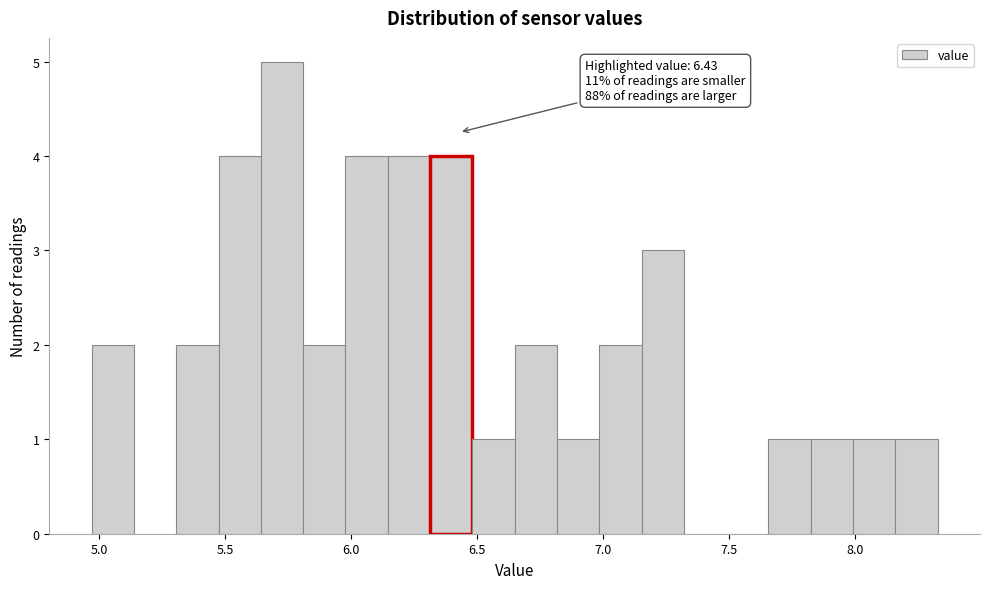

Read against the x-axis, roughly where is the centre of the tallest bar?

5.75